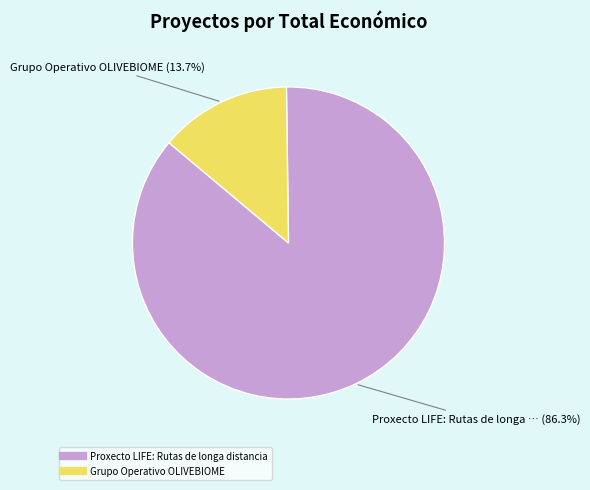

Is it true that Grupo Operativo OLIVEBIOME is 14% of the pie?

True